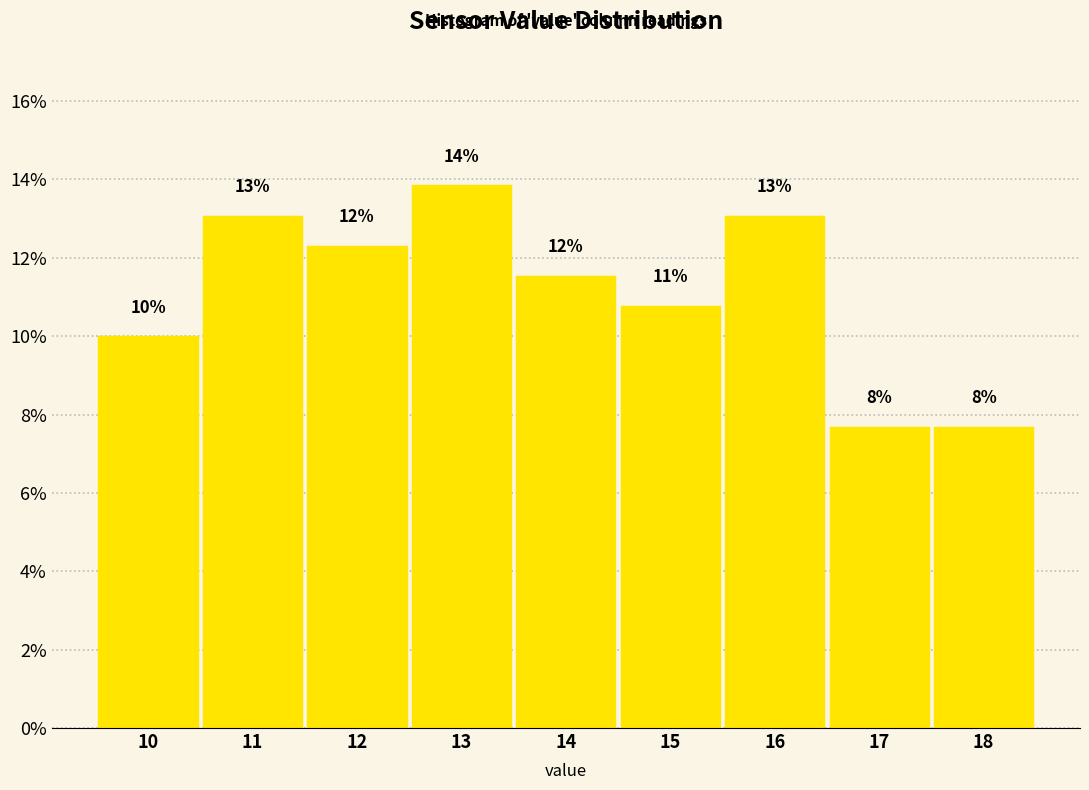

Does the chart contain any negative values?

No